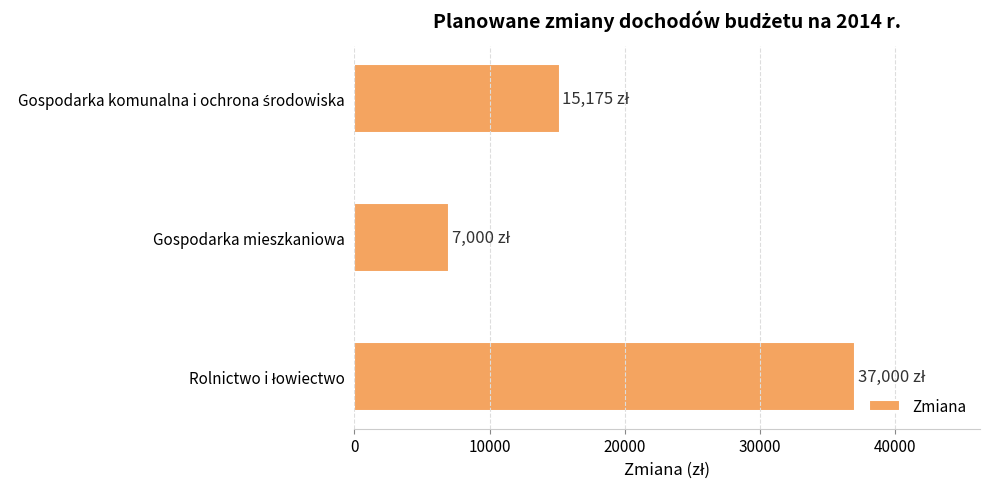

True or false: the data shows 10472 at Gospodarka mieszkaniowa.

False